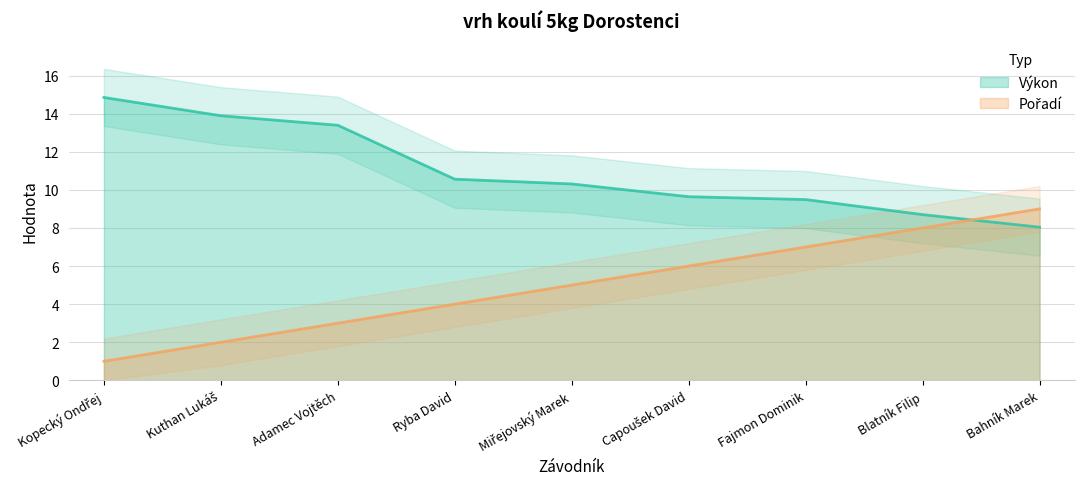

Where is Pořadí nearest to the value 5?

Miřejovský Marek